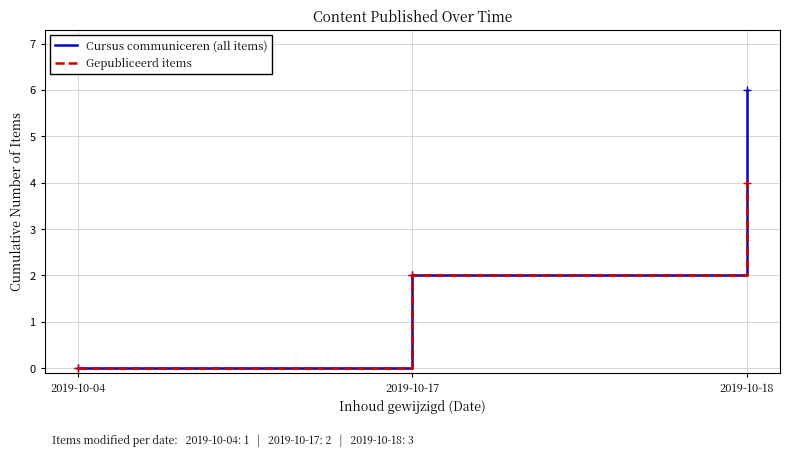

The value of Cursus communiceren (all items) at 2019-10-18 is 3. True or false?

False